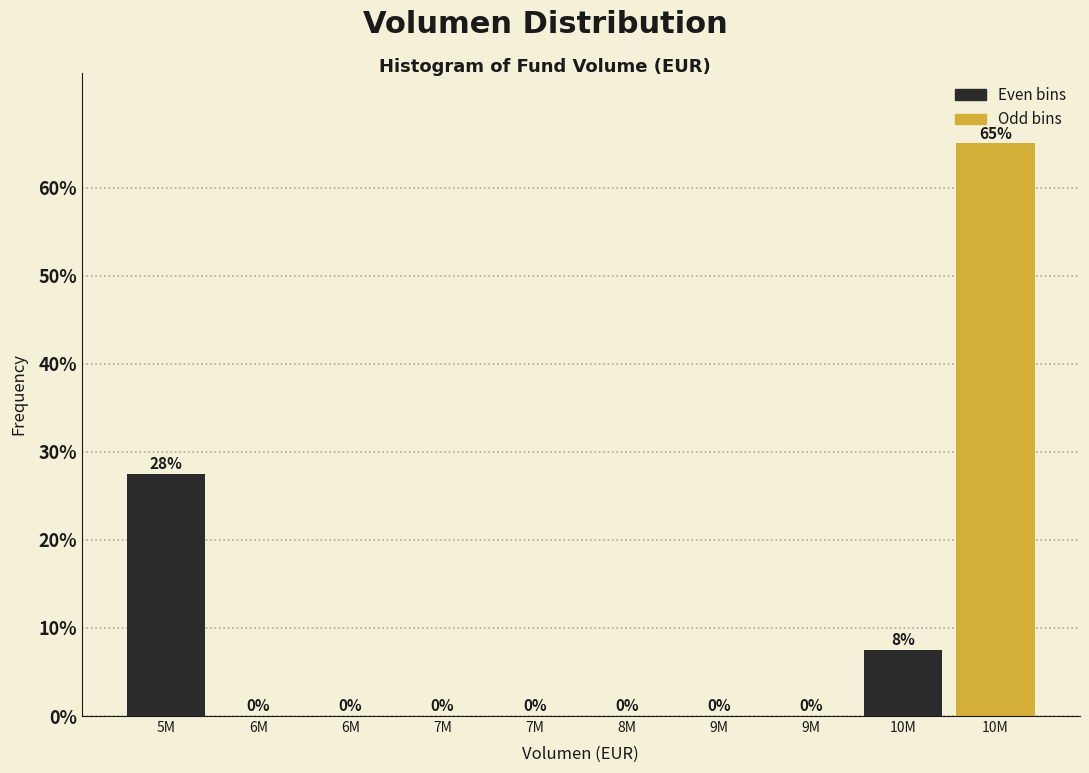

Are the bars horizontal?

No